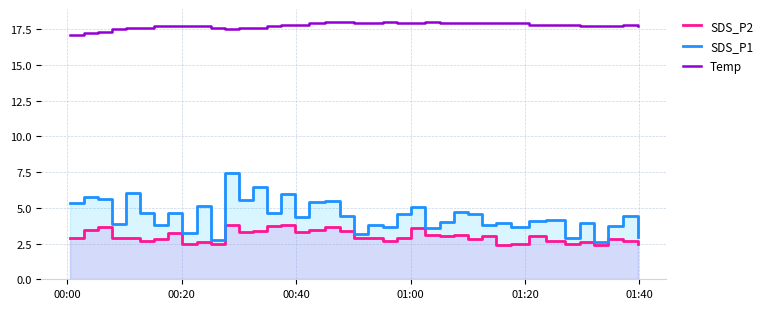

What is the highest value of the Temp series?

18.0